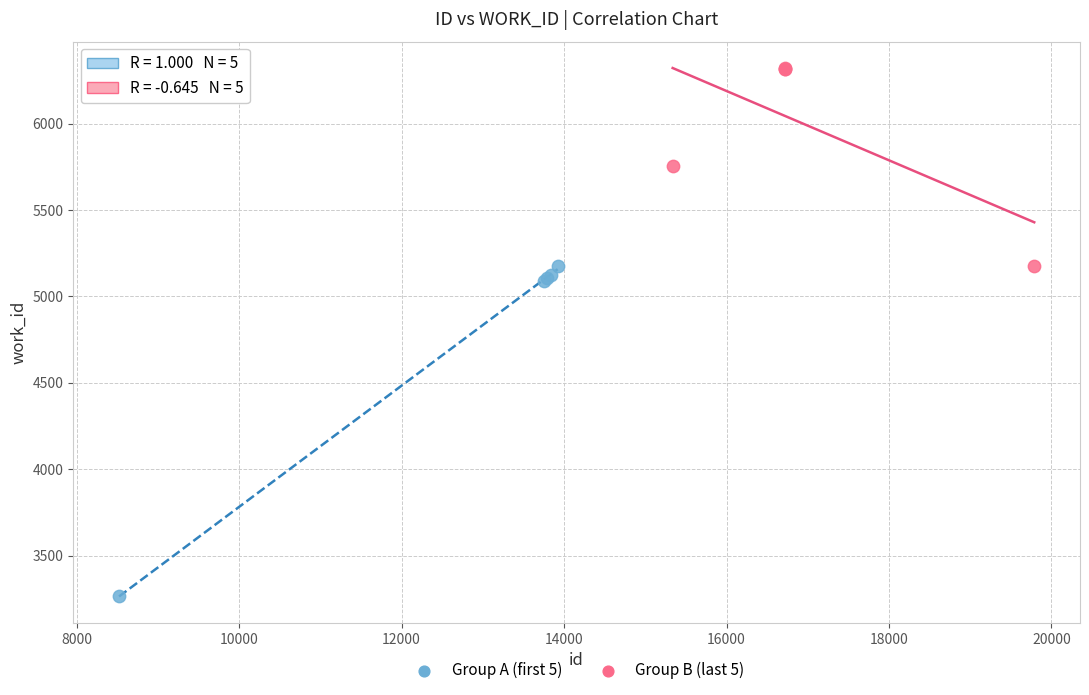

Which series reaches the minimum Y coordinate?

Group A (first 5)